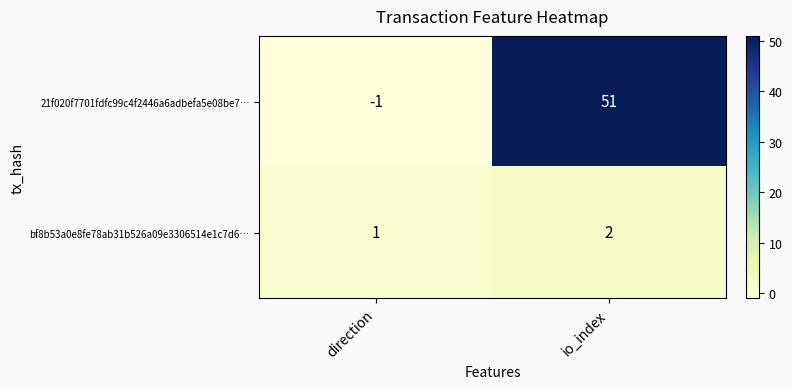

Which series has the widest spread of values?

21f020f7701fdfc99c4f2446a6adbefa5e08be7…